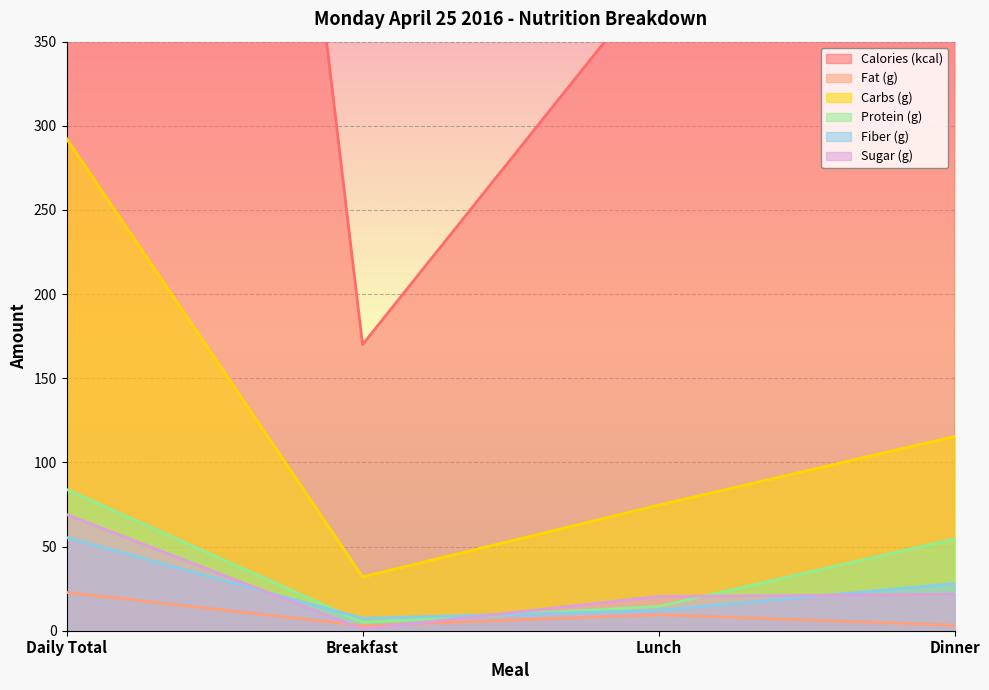

Where is the first local minimum for Protein (g)?

Breakfast